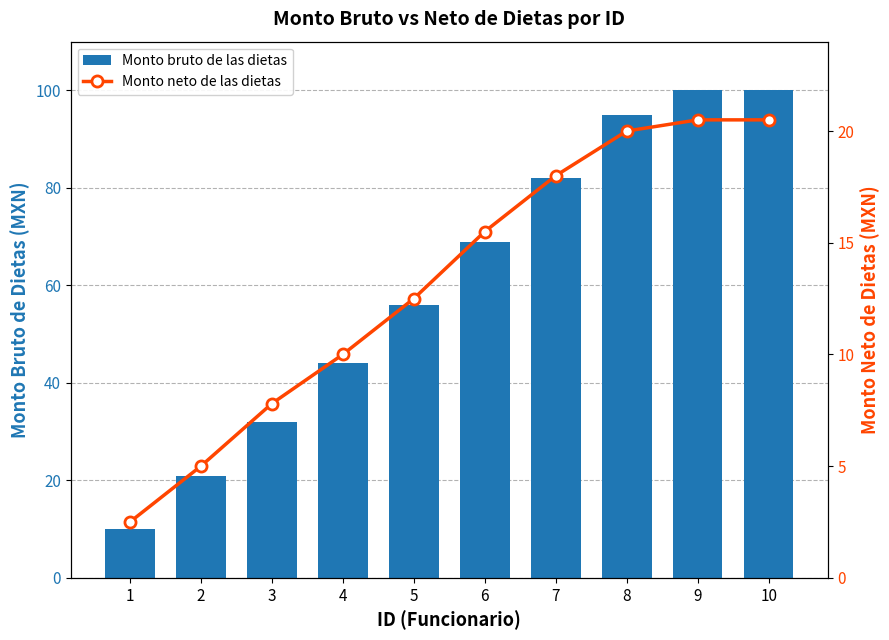

Read the Monto bruto de las dietas value at 4.

44.0